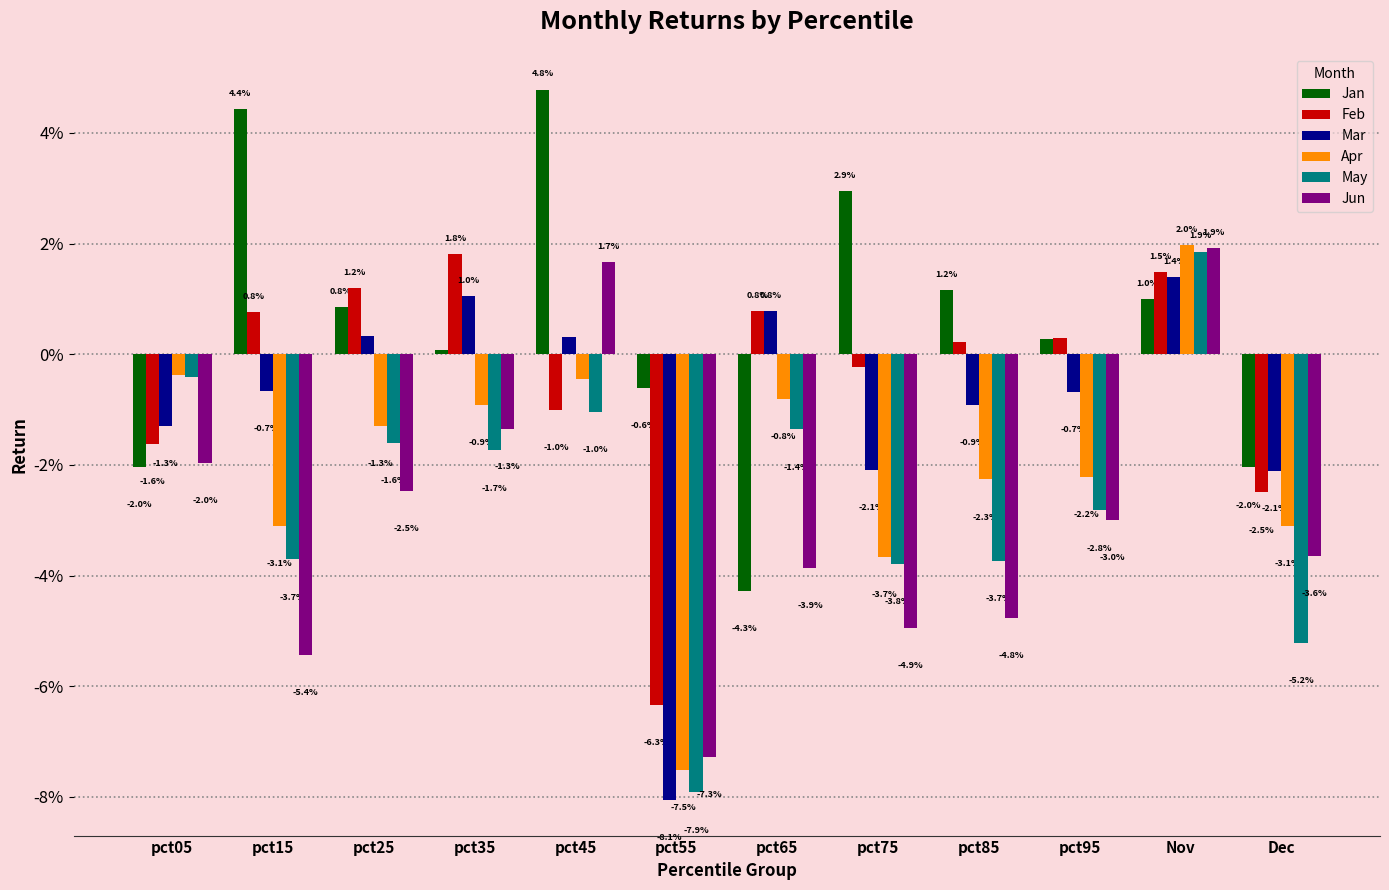

What are all the series names shown in the legend?

Jan, Feb, Mar, Apr, May, Jun